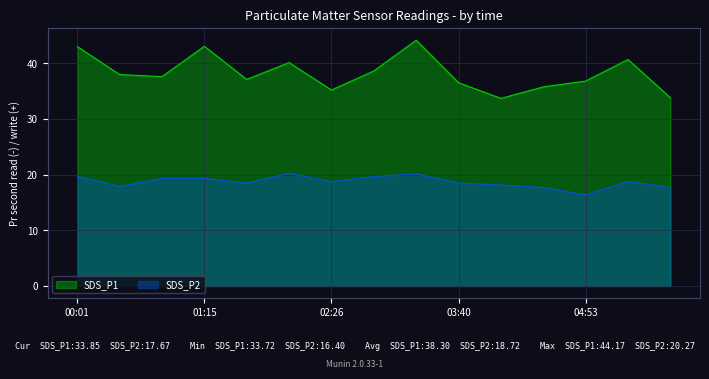

Reading left to right, extract all data points from this chart.

SDS_P1: 43.0	38.0	37.6	43.1	37.1	40.1	35.2	38.6	44.2	36.5	33.7	35.8	36.8	40.7	33.9
SDS_P2: 19.7	17.9	19.3	19.3	18.5	20.3	18.8	19.7	20.1	18.5	18.2	17.7	16.4	18.8	17.7